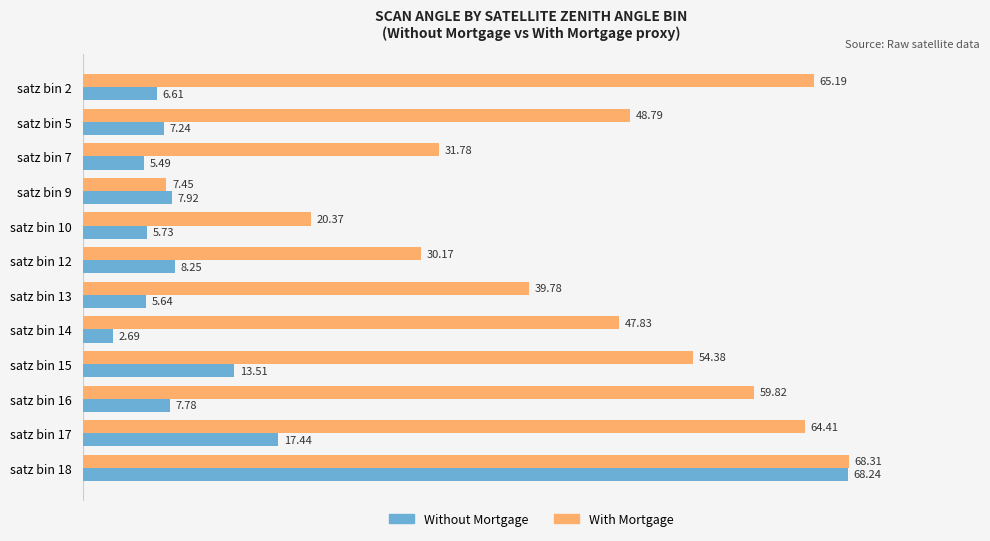

How many data points does each series have?

12